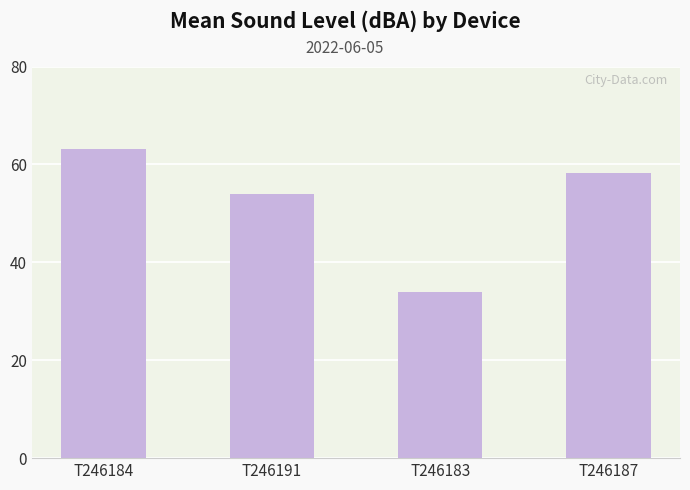

True or false: the data shows 58.3 at T246187.

True